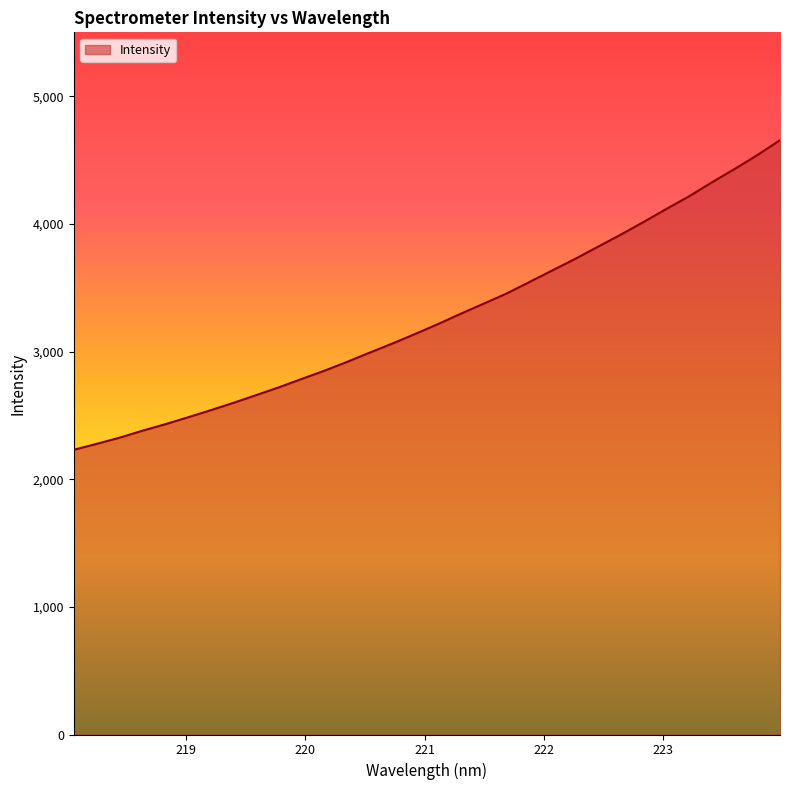

What is the difference between the maximum and minimum values?

2425.0